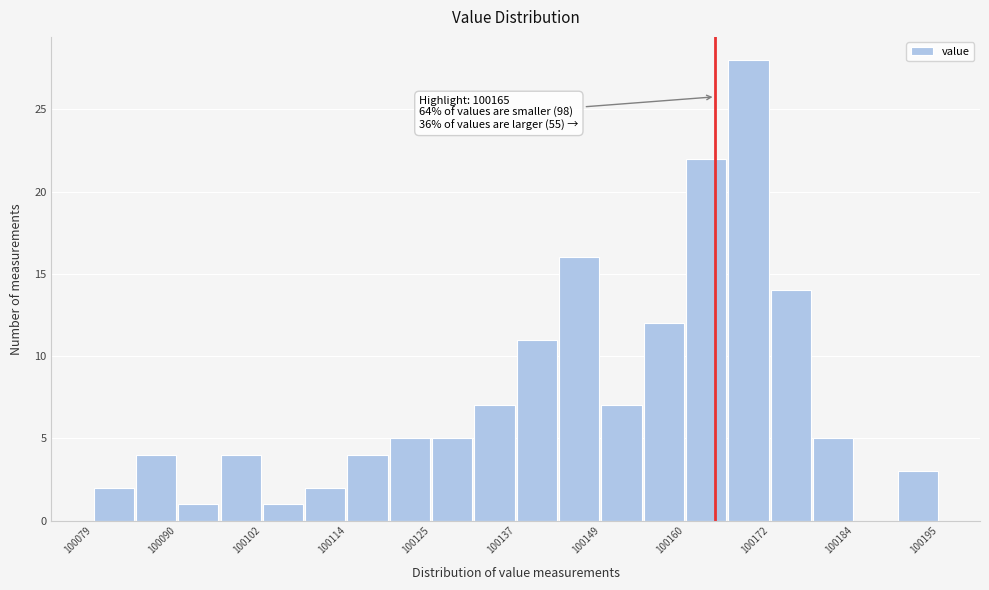

Around what value on the x-axis is the tallest bar? Give the approximate position of its centre, as read against the axis.

100170